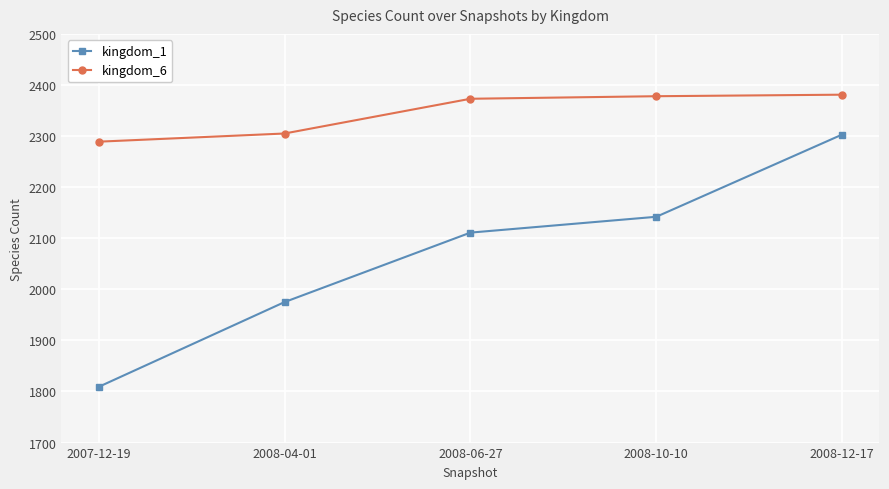

What is the difference between the maximum and minimum values in the kingdom_1 series?

494